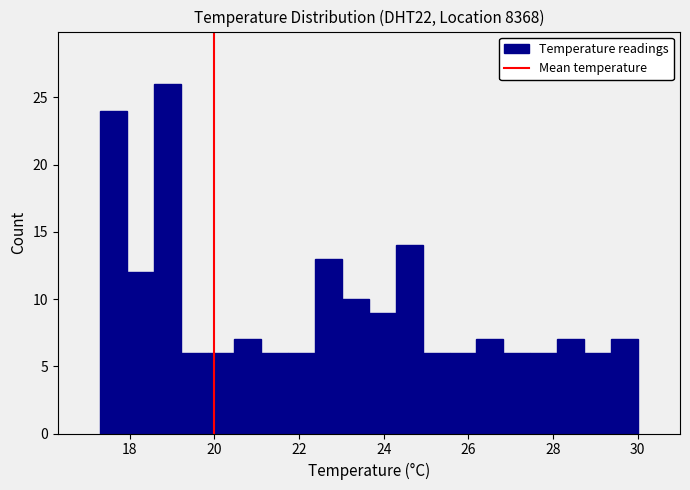

Around what value on the x-axis is the tallest bar? Give the approximate position of its centre, as read against the axis.

18.8